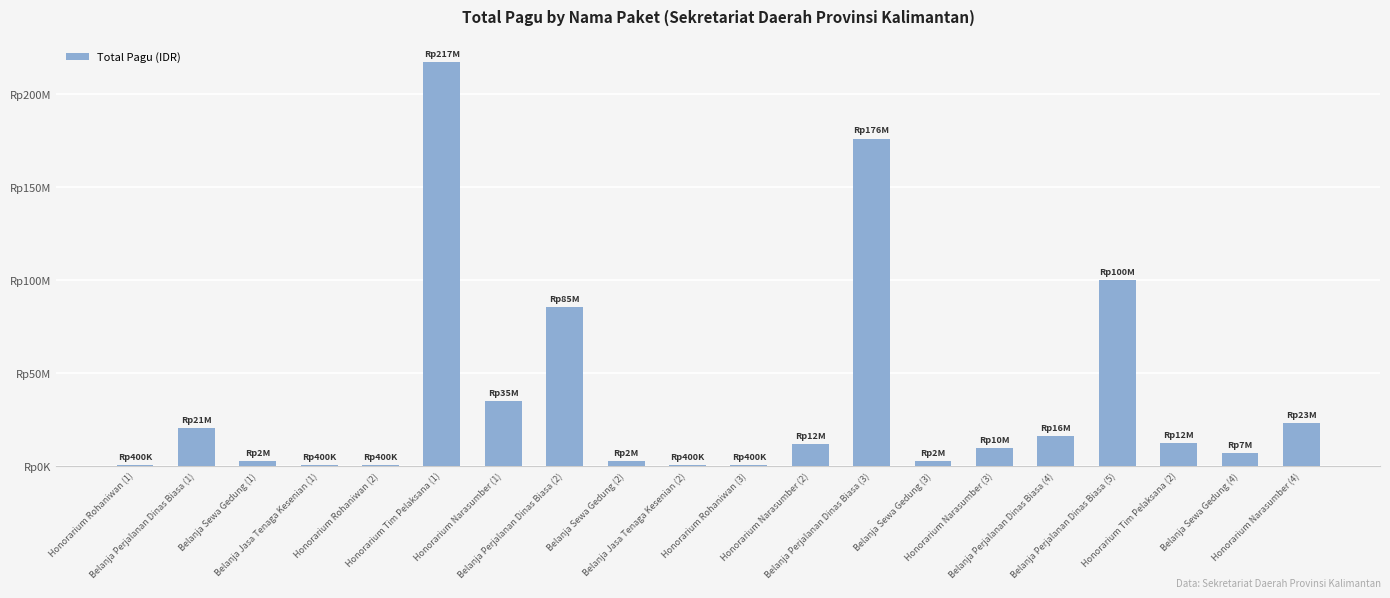

What is the label of the 11th bar from the left?

Honorarium Rohaniwan (3)